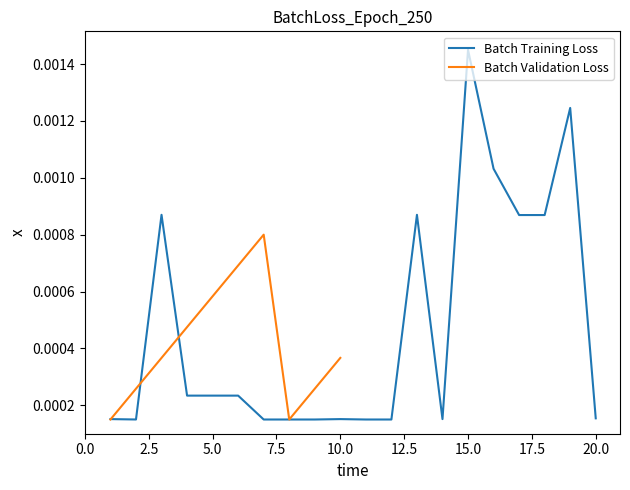

List the labels in order of value, smallest first.

7, 8, 9, 11, 12, 2, 14, 1, 10, 20, 4, 5, 6, 17, 18, 3, 13, 16, 19, 15